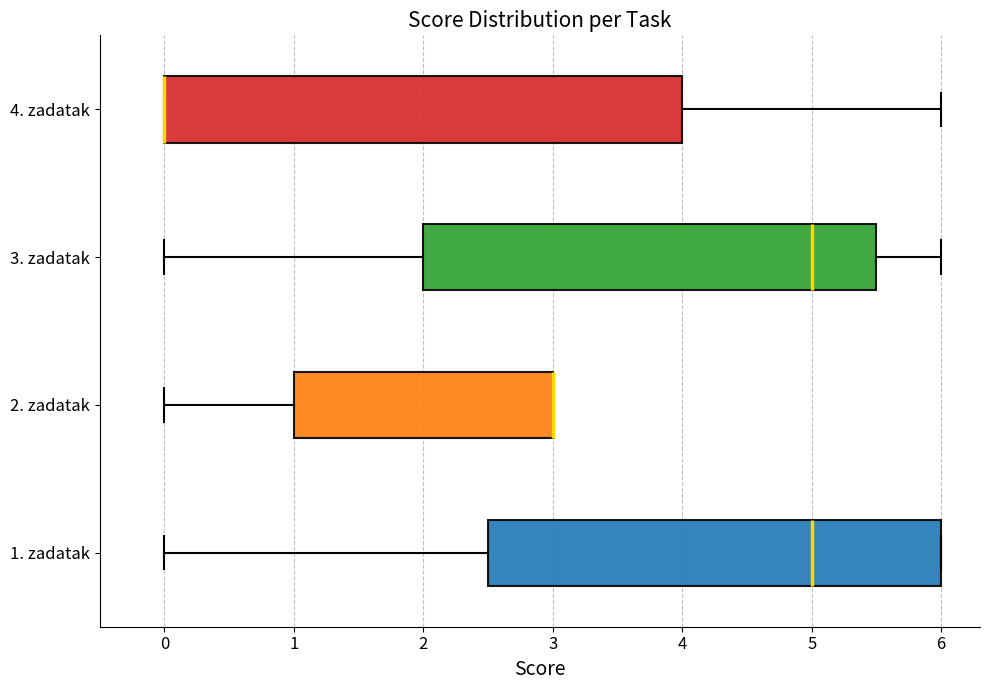

Reading bottom to top, transcribe this box plot: for each box, give where its median line is, the range the box spans, and where its two whiskers end, as read against the x-axis. The values are not printed on the chart, so give them approximately, as read against the axis.

1. zadatak: median 5.0, box 2.5 to 6.0, whiskers 0.0 to 6.0
2. zadatak: median 3.0 (drawn on the box's right edge), box 1.0 to 3.0, whiskers 0.0 to 3.0
3. zadatak: median 5.0, box 2.0 to 5.5, whiskers 0.0 to 6.0
4. zadatak: median 0.0 (drawn on the box's left edge), box 0.0 to 4.0, whiskers 0.0 to 6.0